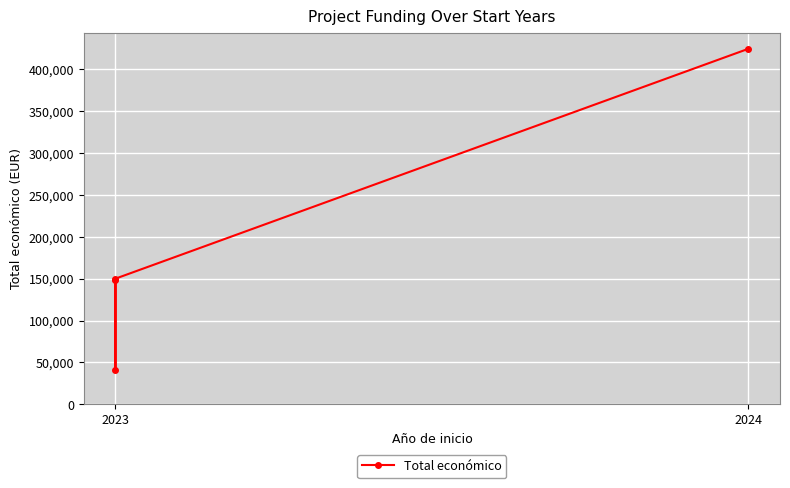

True or false: there are more than 1 points higher than both neighbors.

False